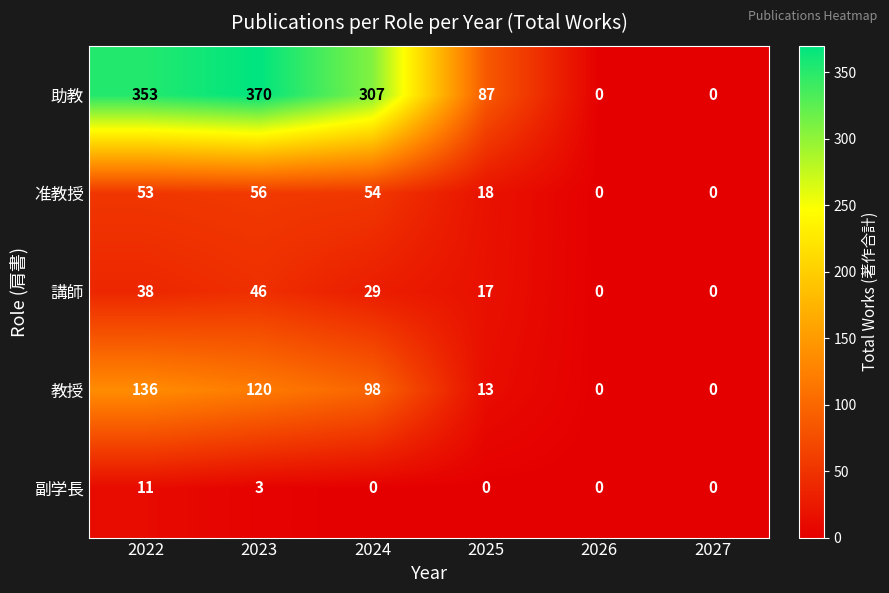

What is the spread (max minus min) of values at 2023?

367